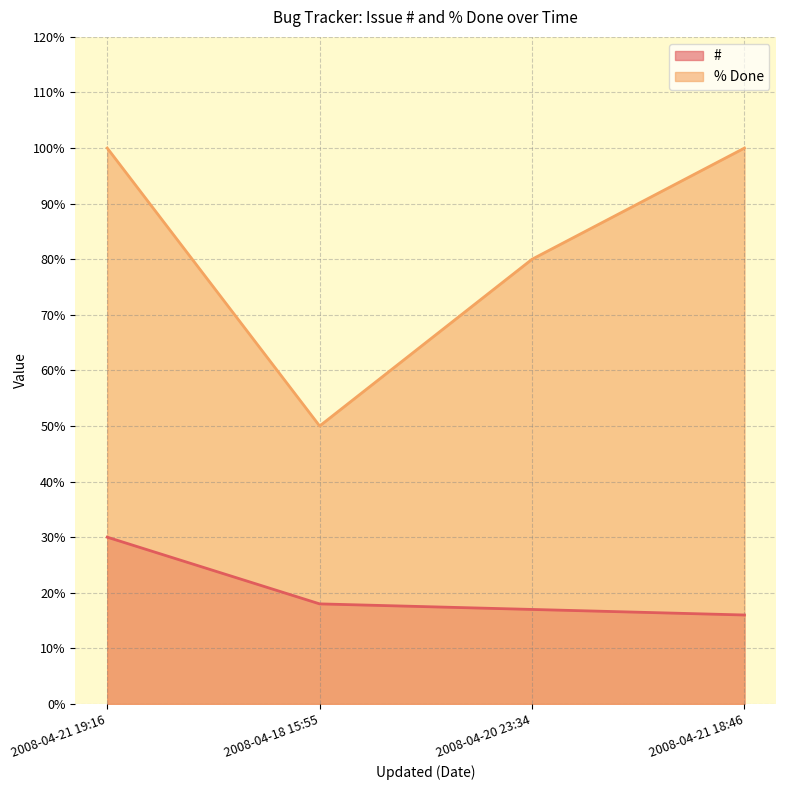

Count the number of data series in this chart.

2